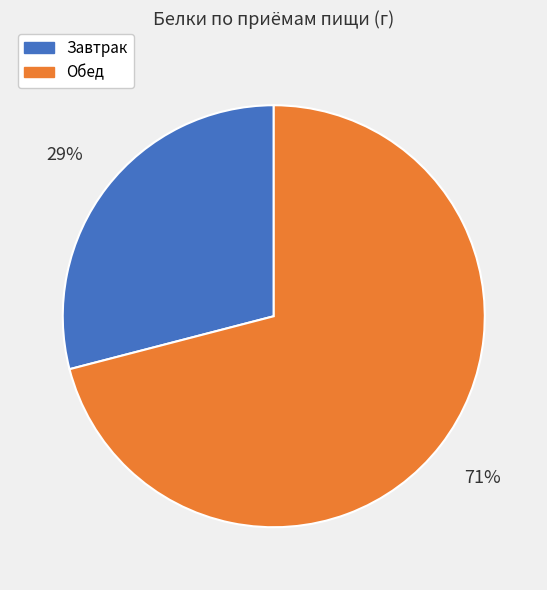

Is there any slice that represents more than half of the pie?

Yes